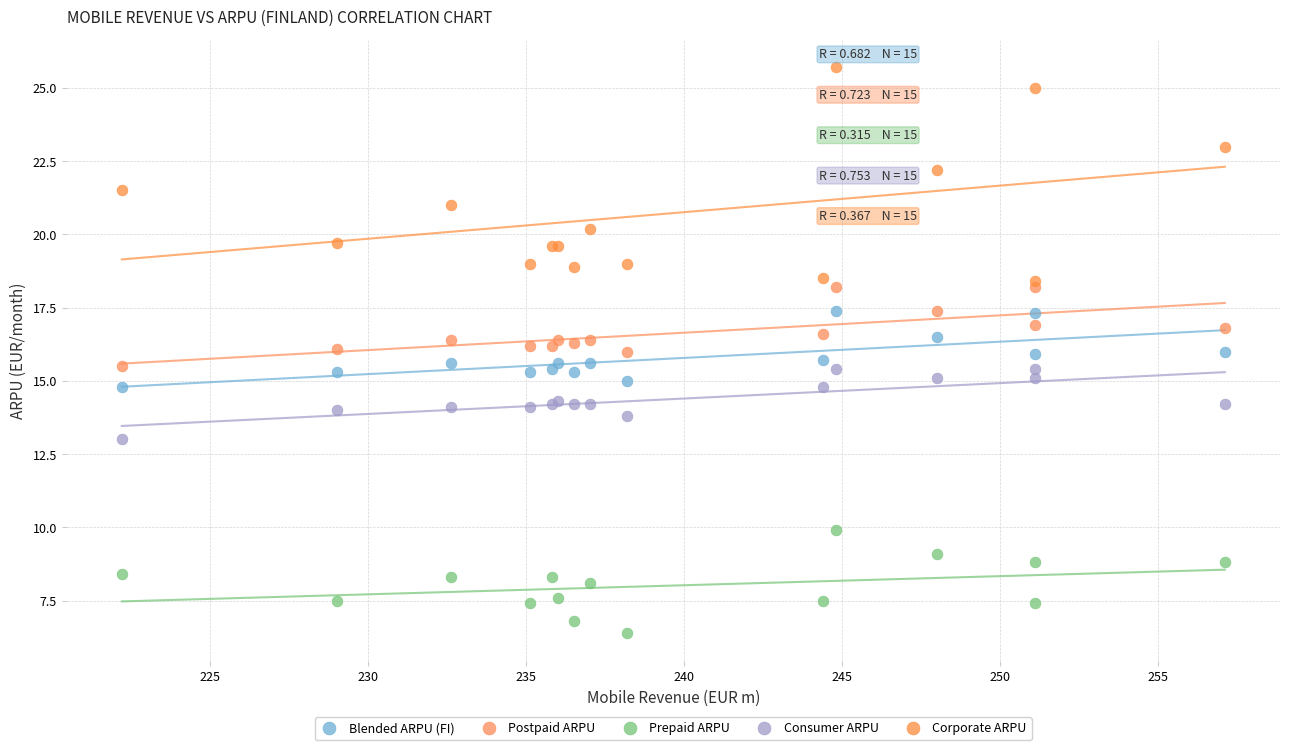

Which series reaches the minimum Y coordinate?

Prepaid ARPU